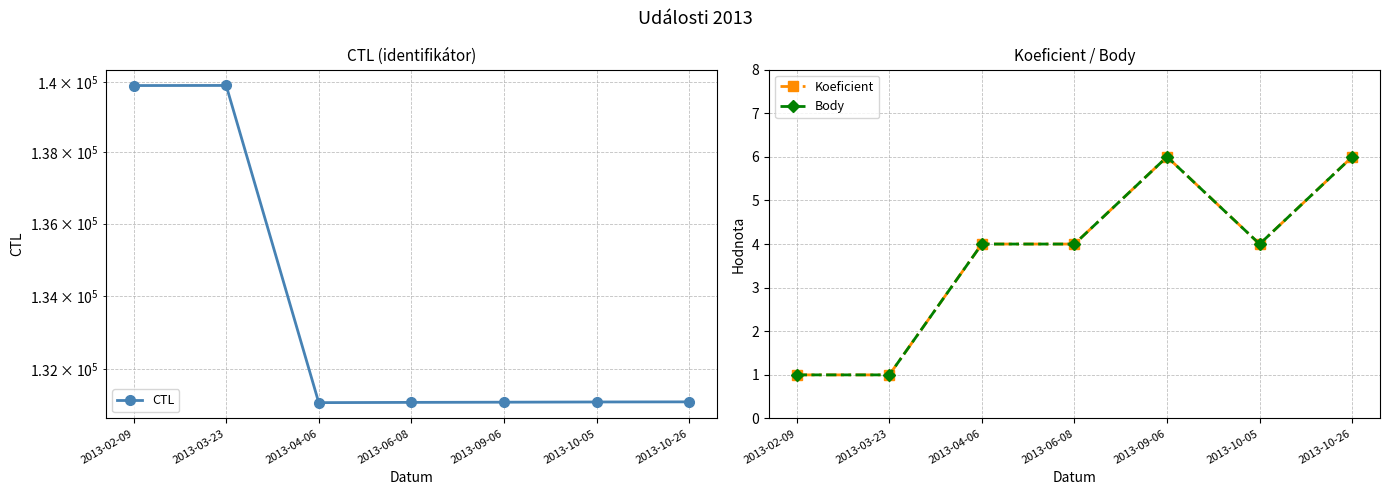

What is the total value across all series at 2013-06-08?

131119